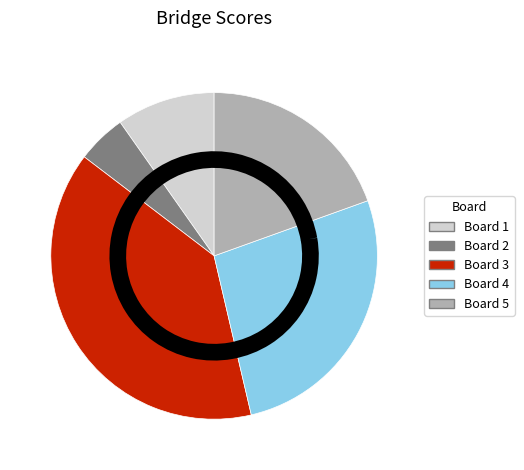

Between Board 3 and Board 1, which is larger?

Board 3